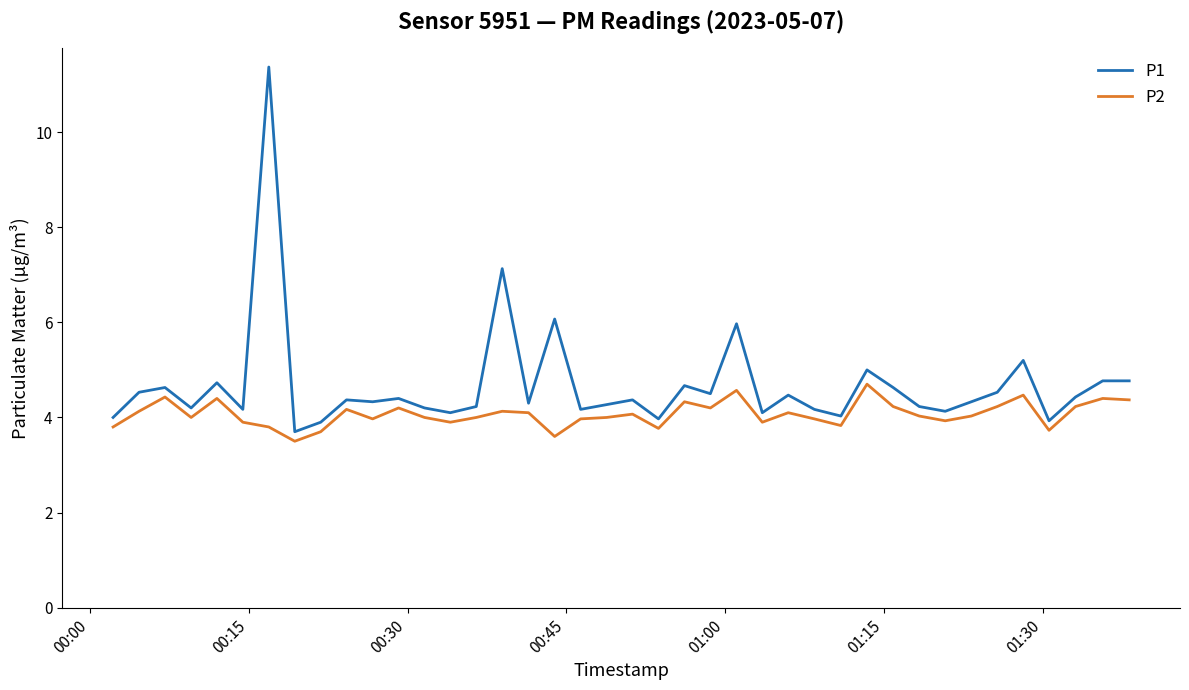

Rank the series by their average value, from highest to lowest.

P1, P2